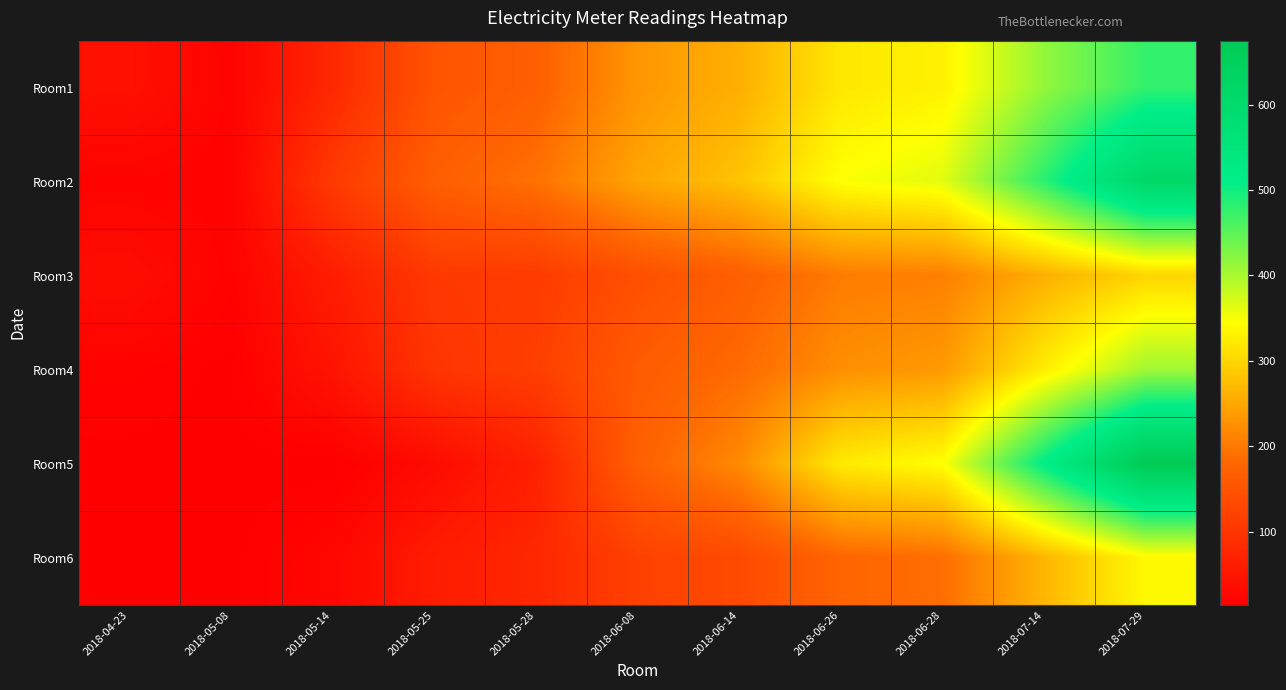

At which category is the sum across all series the highest?

2018-07-29